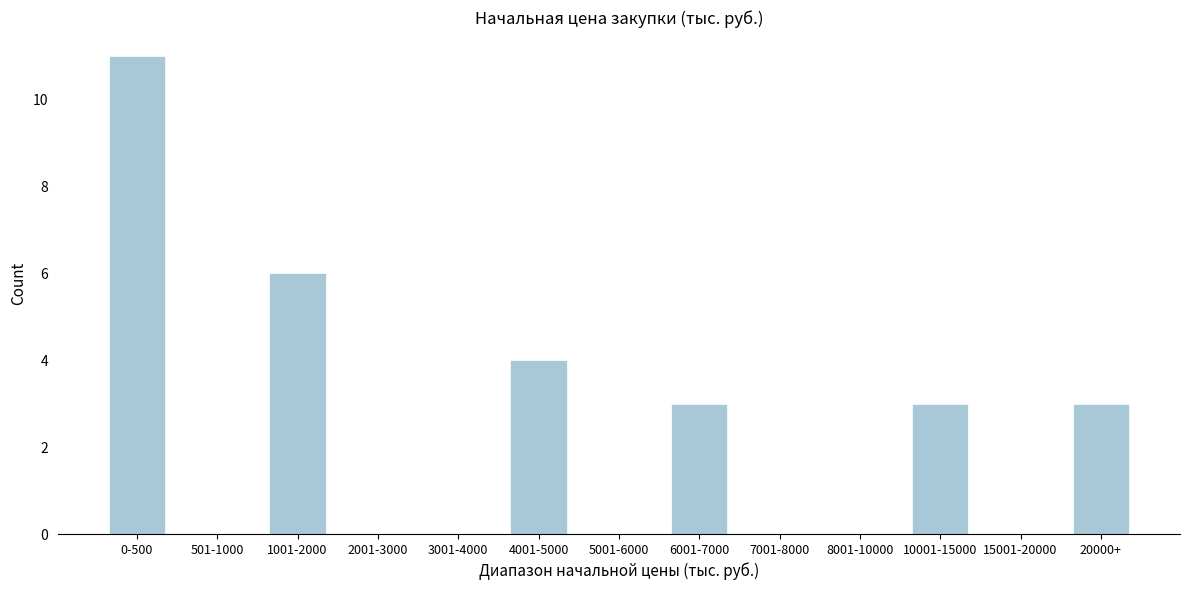

Reading right to left, transcribe all the data shown in this chart.

20000+=3	15001-20000=0	10001-15000=3	8001-10000=0	7001-8000=0	6001-7000=3	5001-6000=0	4001-5000=4	3001-4000=0	2001-3000=0	1001-2000=6	501-1000=0	0-500=11